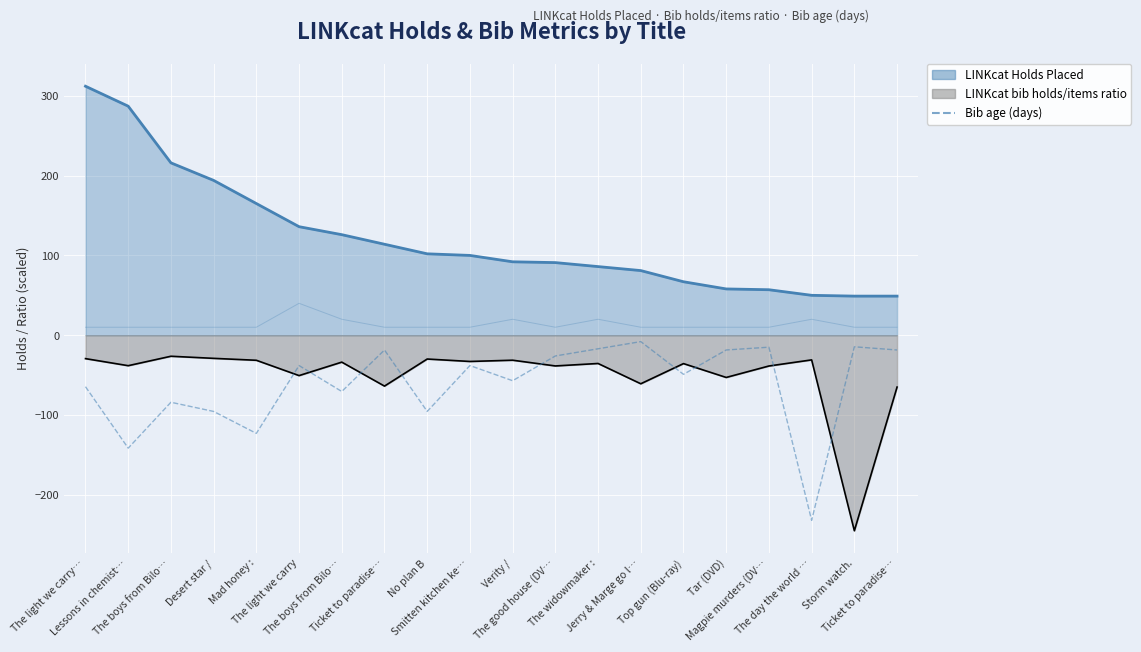

True or false: there are more than 0 points higher than both neighbors.

True